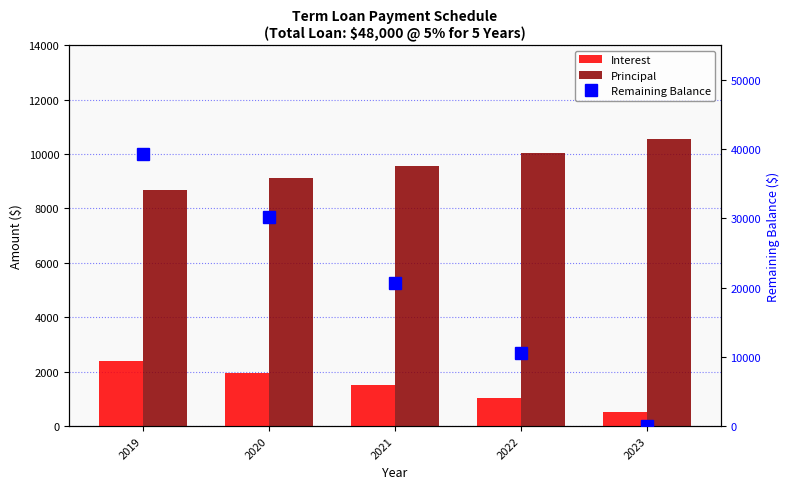

How many data points in Principal are above 9577?

3